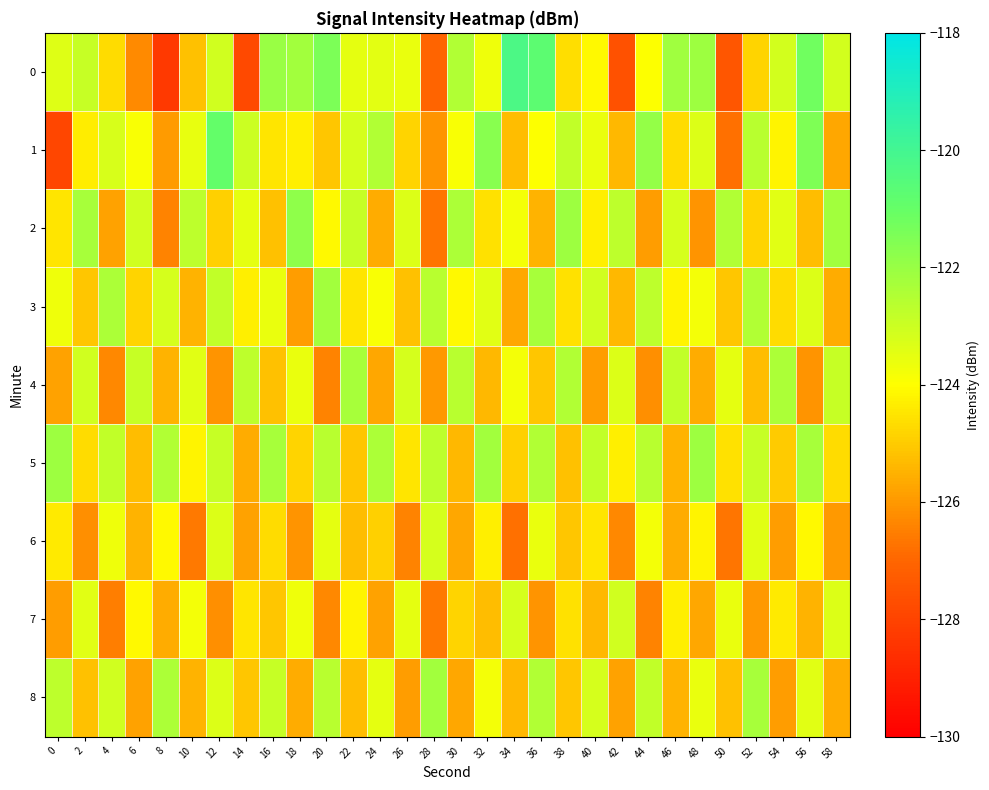

Reading right to left, list all the values displayed in this chart.

0: 58=-123.1	56=-121.2	54=-123.1	52=-124.8	50=-127.5	48=-122.1	46=-122.2	44=-124.0	42=-127.6	40=-124.1	38=-124.6	36=-120.7	34=-120.3	32=-123.7	30=-122.5	28=-127.0	26=-123.6	24=-123.5	22=-123.5	20=-121.4	18=-122.2	16=-122.0	14=-127.8	12=-123.1	10=-125.2	8=-128.3	6=-126.3	4=-124.7	2=-122.9	0=-123.4
1: 58=-125.7	56=-121.5	54=-124.2	52=-122.6	50=-126.8	48=-123.3	46=-124.7	44=-121.9	42=-125.4	40=-123.6	38=-122.8	36=-124.0	34=-125.3	32=-121.7	30=-123.9	28=-126.1	26=-124.8	24=-122.5	22=-123.2	20=-125.1	18=-124.3	16=-124.5	14=-123.0	12=-120.9	10=-123.6	8=-125.9	6=-123.9	4=-123.2	2=-124.3	0=-127.9
2: 58=-122.2	56=-125.3	54=-123.4	52=-124.8	50=-122.5	48=-126.1	46=-123.2	44=-125.9	42=-122.7	40=-124.3	38=-122.1	36=-125.5	34=-123.8	32=-124.6	30=-122.4	28=-126.7	26=-123.3	24=-125.6	22=-122.9	20=-124.1	18=-121.8	16=-125.2	14=-123.5	12=-124.9	10=-122.7	8=-126.4	6=-123.1	4=-125.8	2=-122.3	0=-124.5
3: 58=-125.6	56=-123.3	54=-124.7	52=-122.5	50=-125.1	48=-123.8	46=-124.2	44=-122.7	42=-125.4	40=-123.1	38=-124.6	36=-122.3	34=-125.7	32=-123.4	30=-124.1	28=-122.6	26=-125.2	24=-123.9	22=-124.5	20=-122.2	18=-125.9	16=-123.6	14=-124.3	12=-122.8	10=-125.5	8=-123.2	6=-124.8	4=-122.4	2=-125.1	0=-123.7
4: 58=-122.9	56=-126.1	54=-122.4	52=-125.3	50=-123.5	48=-125.6	46=-122.8	44=-126.2	42=-123.3	40=-125.9	38=-122.5	36=-125.1	34=-123.8	32=-125.4	30=-122.6	28=-126.0	26=-123.2	24=-125.7	22=-122.3	20=-126.4	18=-123.6	16=-125.2	14=-122.7	12=-126.1	10=-123.4	8=-125.5	6=-122.9	4=-126.3	2=-123.1	0=-125.8
5: 58=-124.7	56=-122.3	54=-125.0	52=-122.9	50=-124.6	48=-122.1	46=-125.5	44=-122.6	42=-124.3	40=-122.8	38=-125.2	36=-122.5	34=-124.9	32=-122.2	30=-125.4	28=-122.7	26=-124.5	24=-122.4	22=-125.1	20=-122.6	18=-124.8	16=-122.3	14=-125.6	12=-122.9	10=-124.2	8=-122.5	6=-125.3	4=-122.8	2=-124.7	0=-122.1
6: 58=-126.0	56=-124.1	54=-125.9	52=-123.4	50=-126.7	48=-124.2	46=-125.6	44=-123.8	42=-126.3	40=-124.5	38=-125.1	36=-123.6	34=-126.8	32=-124.3	30=-125.7	28=-123.2	26=-126.4	24=-124.9	22=-125.3	20=-123.5	18=-126.1	16=-124.7	14=-125.8	12=-123.3	10=-126.6	8=-124.1	6=-125.5	4=-123.7	2=-126.2	0=-124.4
7: 58=-123.3	56=-125.5	54=-124.4	52=-126.0	50=-123.6	48=-125.7	46=-124.3	44=-126.4	42=-123.1	40=-125.4	38=-124.6	36=-126.1	34=-123.2	32=-125.3	30=-124.8	28=-126.6	26=-123.5	24=-125.8	22=-124.2	20=-126.3	18=-123.7	16=-125.1	14=-124.5	12=-126.2	10=-123.8	8=-125.6	6=-124.1	4=-126.5	2=-123.4	0=-125.9
8: 58=-125.6	56=-123.4	54=-125.9	52=-122.3	50=-125.2	48=-123.6	46=-125.5	44=-122.8	42=-125.8	40=-123.2	38=-125.1	36=-122.5	34=-125.4	32=-123.8	30=-125.7	28=-122.2	26=-125.9	24=-123.5	22=-125.3	20=-122.6	18=-125.6	16=-122.9	14=-125.1	12=-123.3	10=-125.5	8=-122.4	6=-125.8	4=-123.1	2=-125.2	0=-122.7